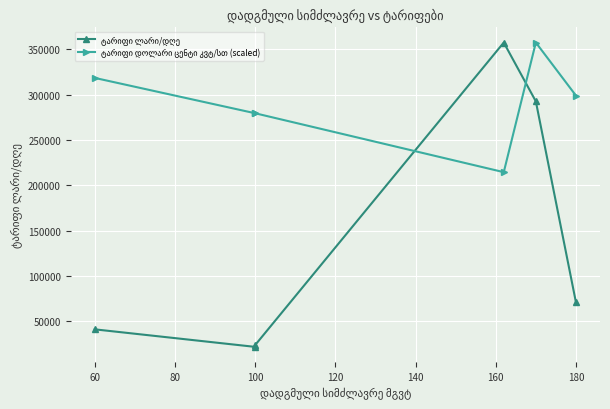

In ტარიფი დოლარი ცენტი კვტ/სთ (scaled), how many points are lower than both neighbors (excluding endpoints)?

1